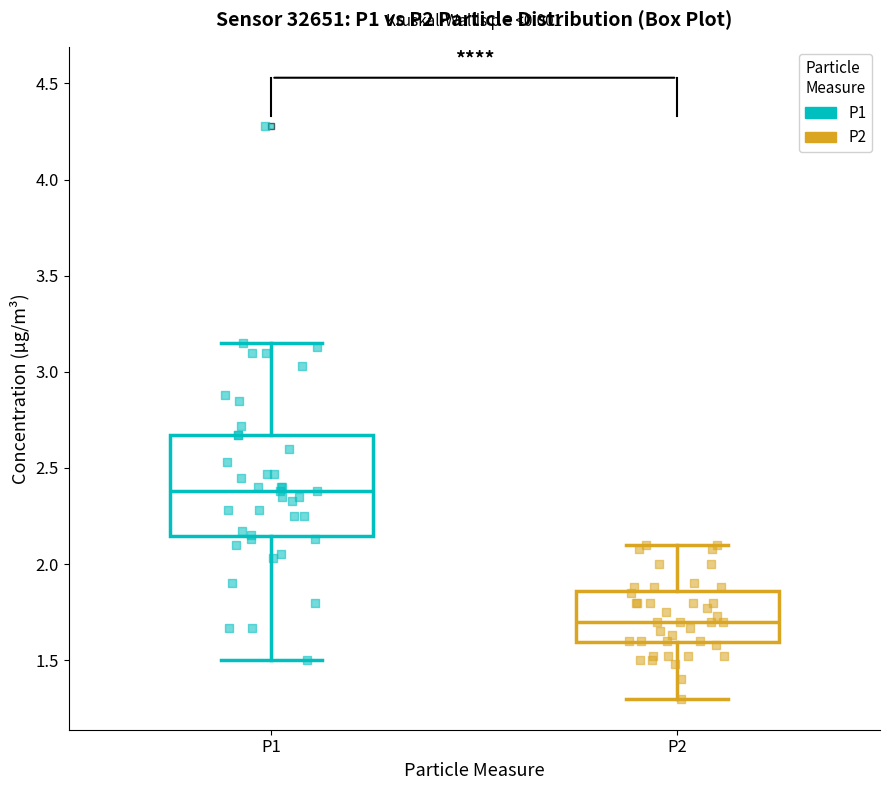

Reading left to right, read every box against the y-axis: the position of its median line, the range the box covers, and the ends of its whiskers. The values are not printed on the chart, so give them approximately, as read against the axis.

P1: median 2.40, box 2.15 to 2.65, whiskers 1.50 to 3.15
P2: median 1.70, box 1.60 to 1.85, whiskers 1.30 to 2.10